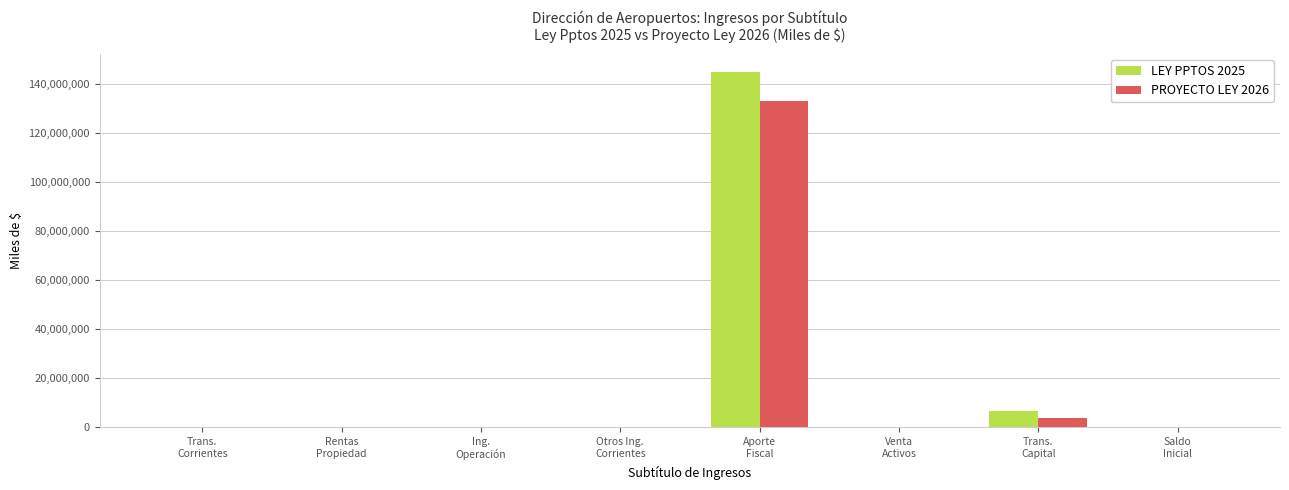

Is it true that LEY PPTOS 2025 equals 140224 at Otros Ing.
Corrientes?

True